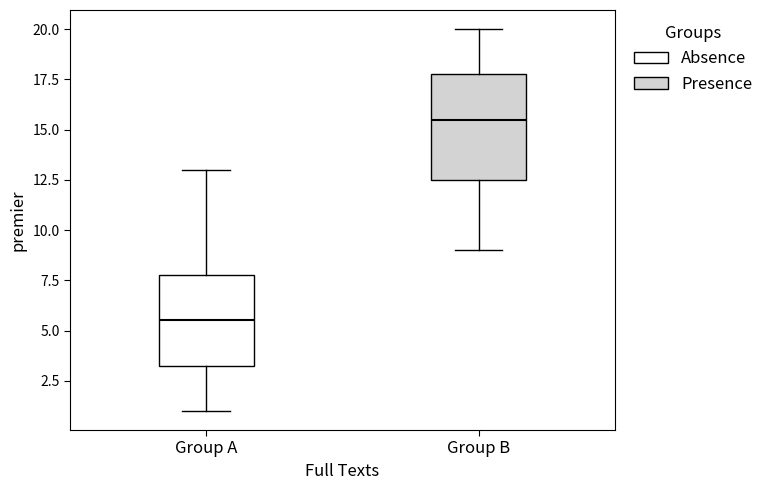

Reading left to right, read every box against the y-axis: the position of its median line, the range the box covers, and the ends of its whiskers. The values are not printed on the chart, so give them approximately, as read against the axis.

Group A: median 5.5, box 3.5 to 8.0, whiskers 1.0 to 13.0
Group B: median 15.5, box 12.5 to 18.0, whiskers 9.0 to 20.0